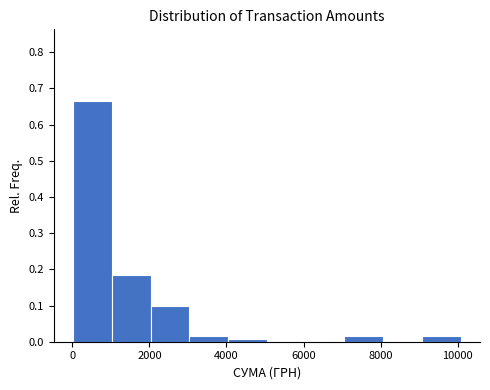

Which range on the x-axis has the tallest bar?

0 to 1000